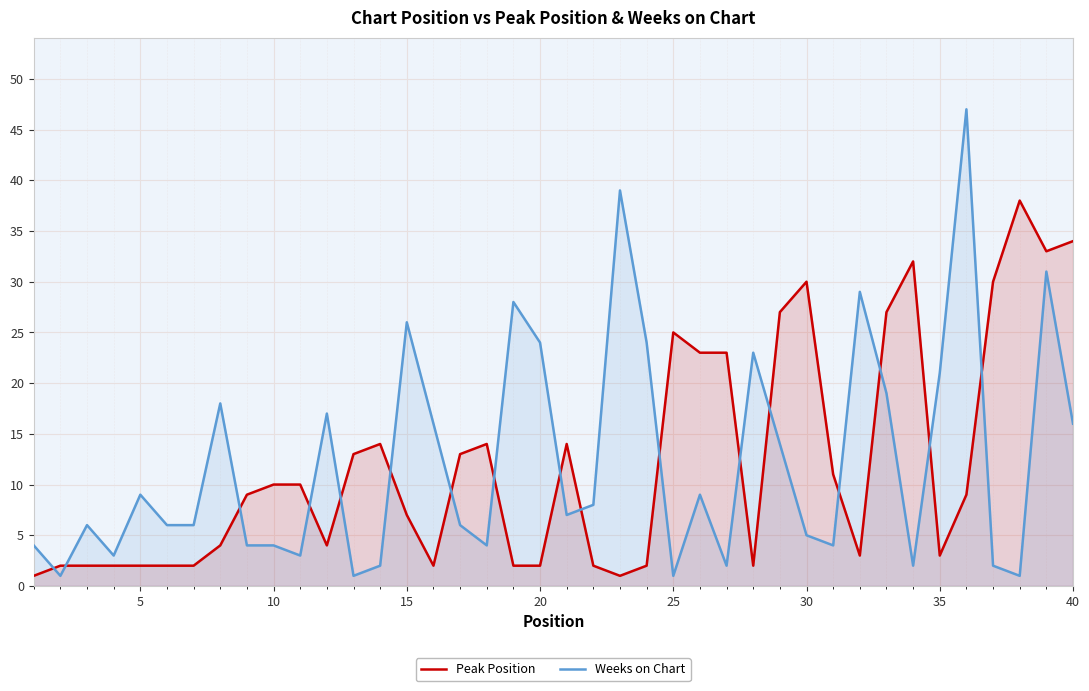

What is the maximum value shown in the chart?

47